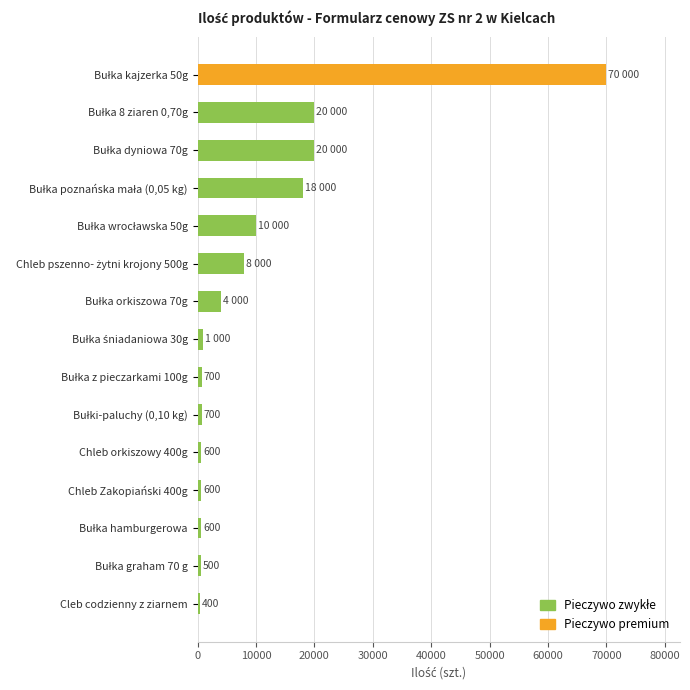

What is the sum of all values?

155100